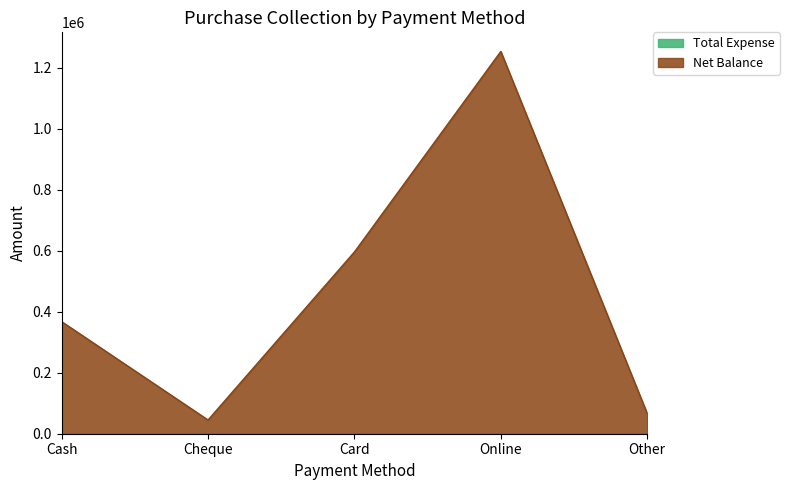

What is the change in value from Cheque to Card?

+551000